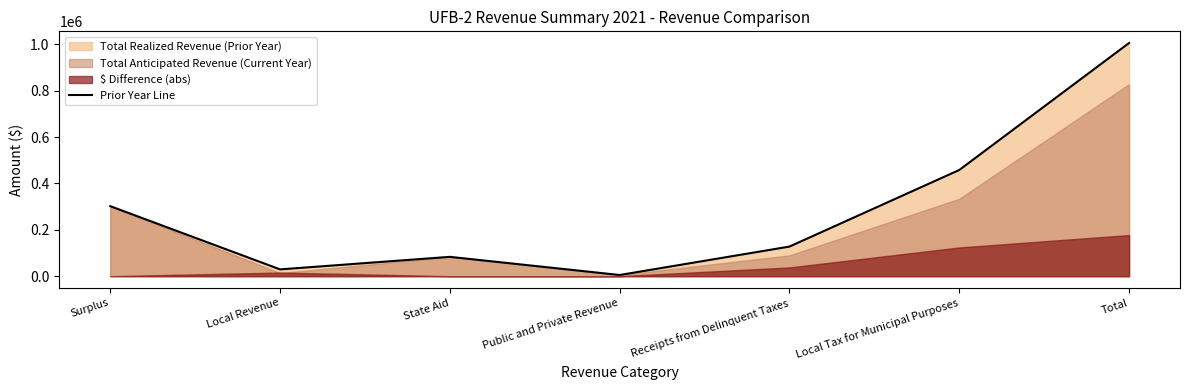

The value at Surplus is 86035.2. True or false?

False